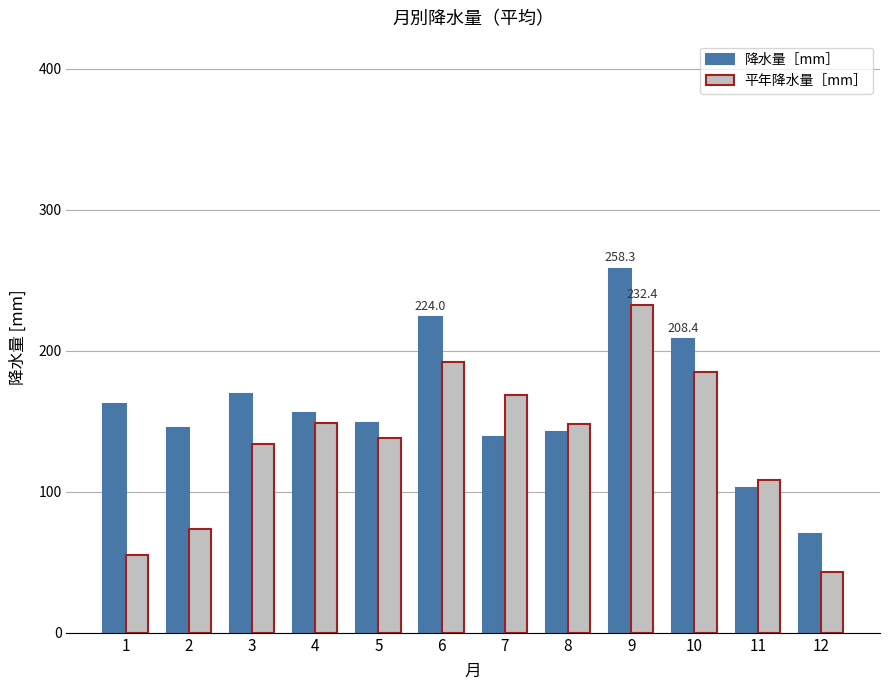

What value does the 降水量［mm］ series have at 12?

70.0